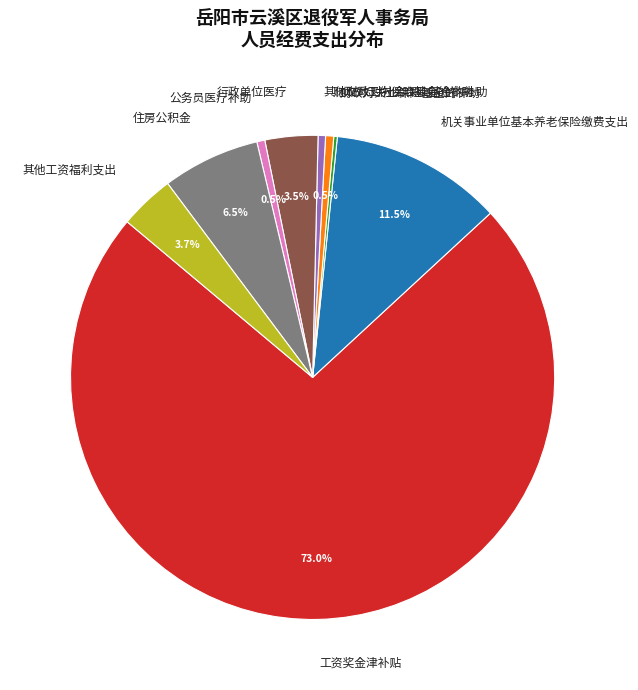

What percentage is NOT represented by 行政单位医疗?

96.5%